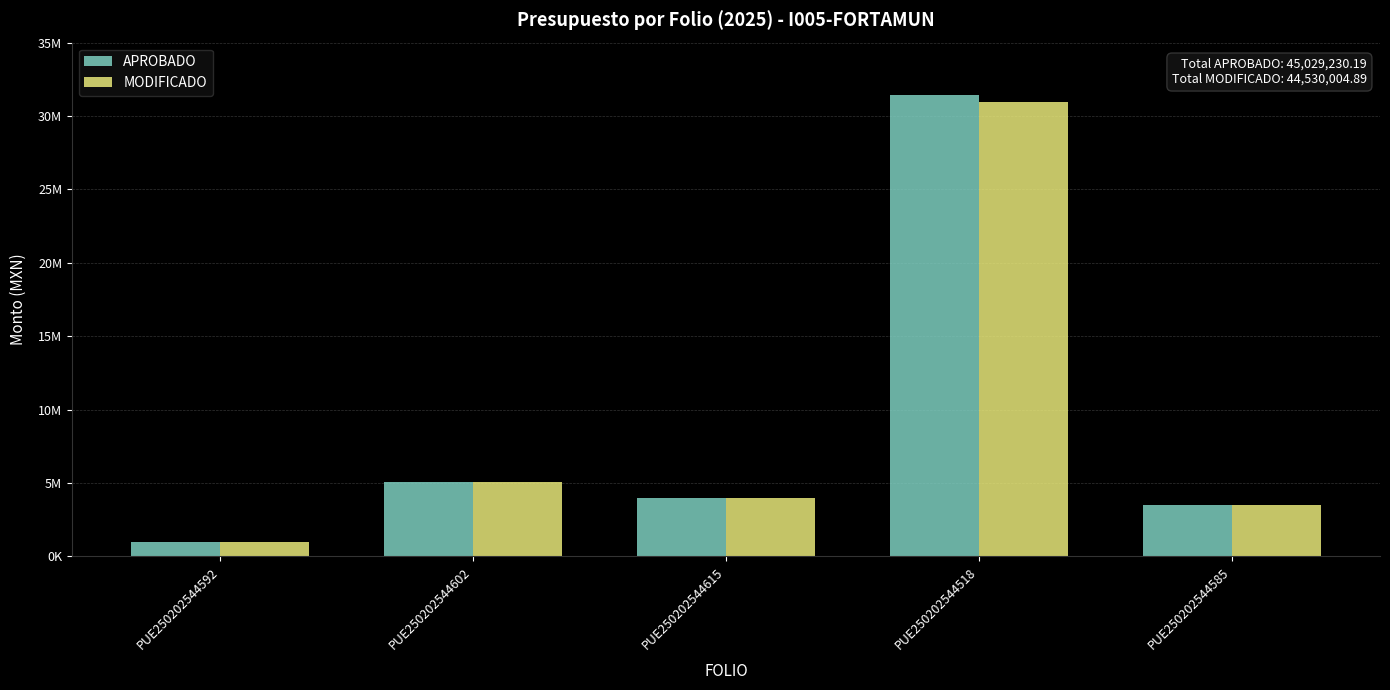

What are all the series names shown in the legend?

APROBADO, MODIFICADO